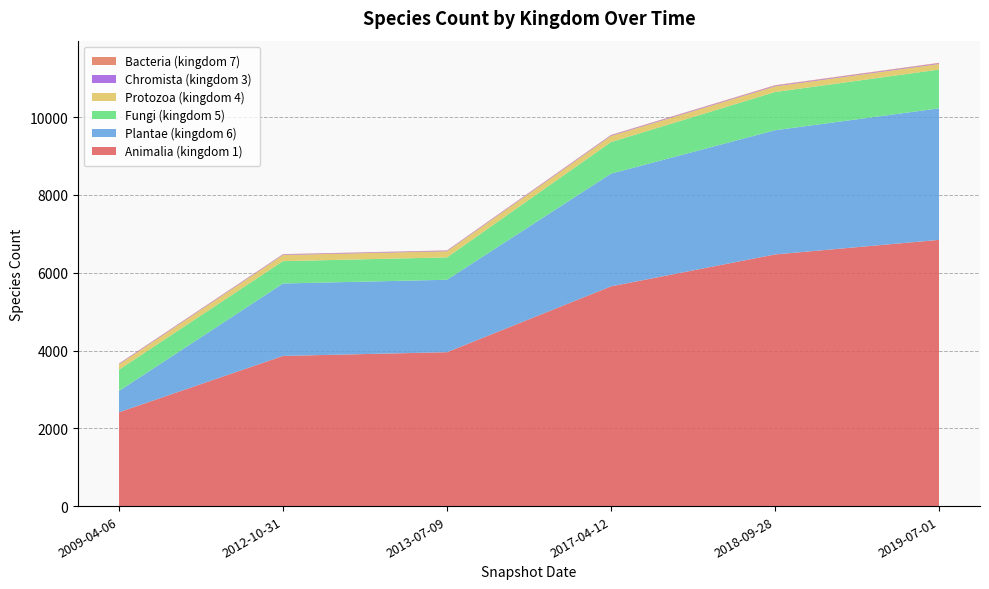

Reading left to right, transcribe all the data shown in this chart.

Animalia (kingdom 1): 2009-04-06=2413	2012-10-31=3861	2013-07-09=3957	2017-04-12=5649	2018-09-28=6470	2019-07-01=6844
Plantae (kingdom 6): 2009-04-06=547	2012-10-31=1862	2013-07-09=1862	2017-04-12=2898	2018-09-28=3193	2019-07-01=3382
Fungi (kingdom 5): 2009-04-06=547	2012-10-31=575	2013-07-09=575	2017-04-12=812	2018-09-28=982	2019-07-01=997
Protozoa (kingdom 4): 2009-04-06=139	2012-10-31=159	2013-07-09=159	2017-04-12=160	2018-09-28=147	2019-07-01=145
Chromista (kingdom 3): 2009-04-06=14	2012-10-31=14	2013-07-09=14	2017-04-12=16	2018-09-28=17	2019-07-01=17
Bacteria (kingdom 7): 2009-04-06=7	2012-10-31=7	2013-07-09=7	2017-04-12=8	2018-09-28=11	2019-07-01=11